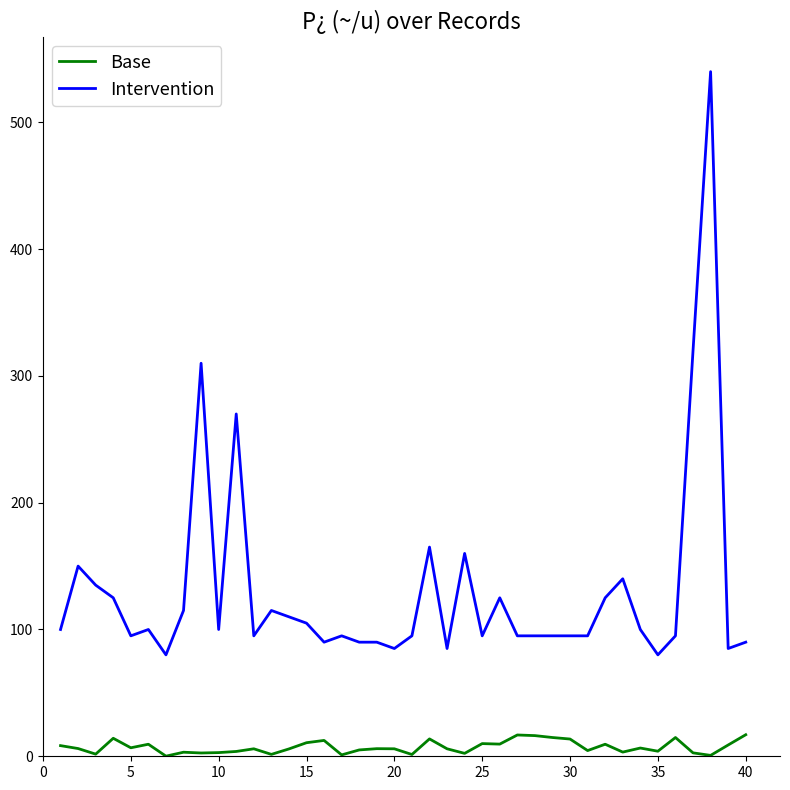

Which series has the largest total across all categories?

Intervention